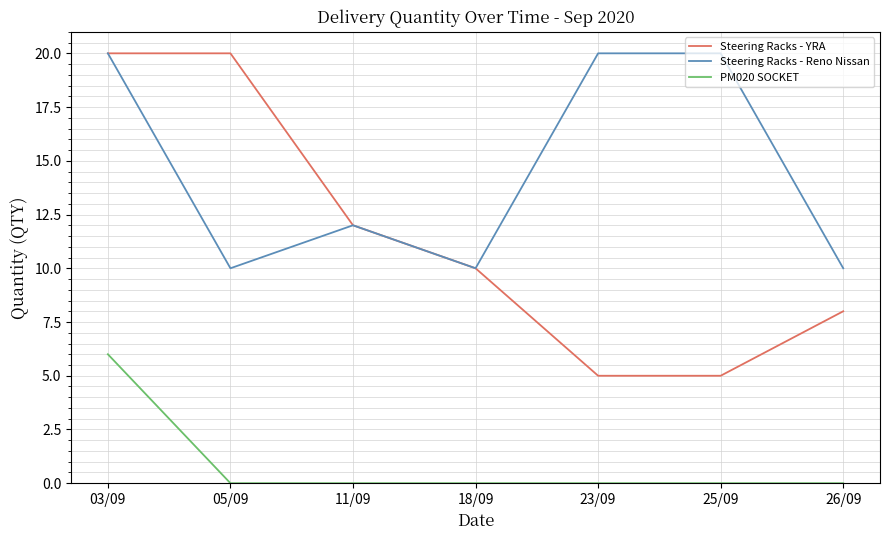

What is the maximum value for Steering Racks - YRA?

20